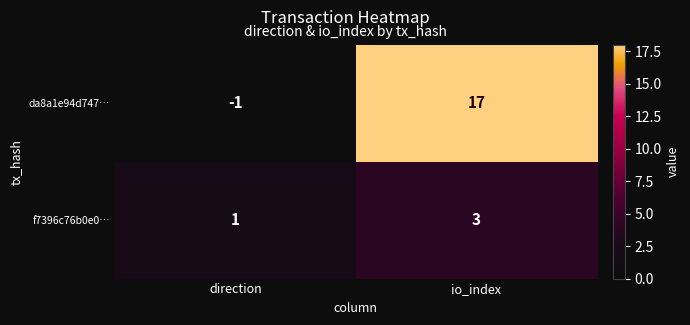

At which category is the sum across all series the highest?

io_index